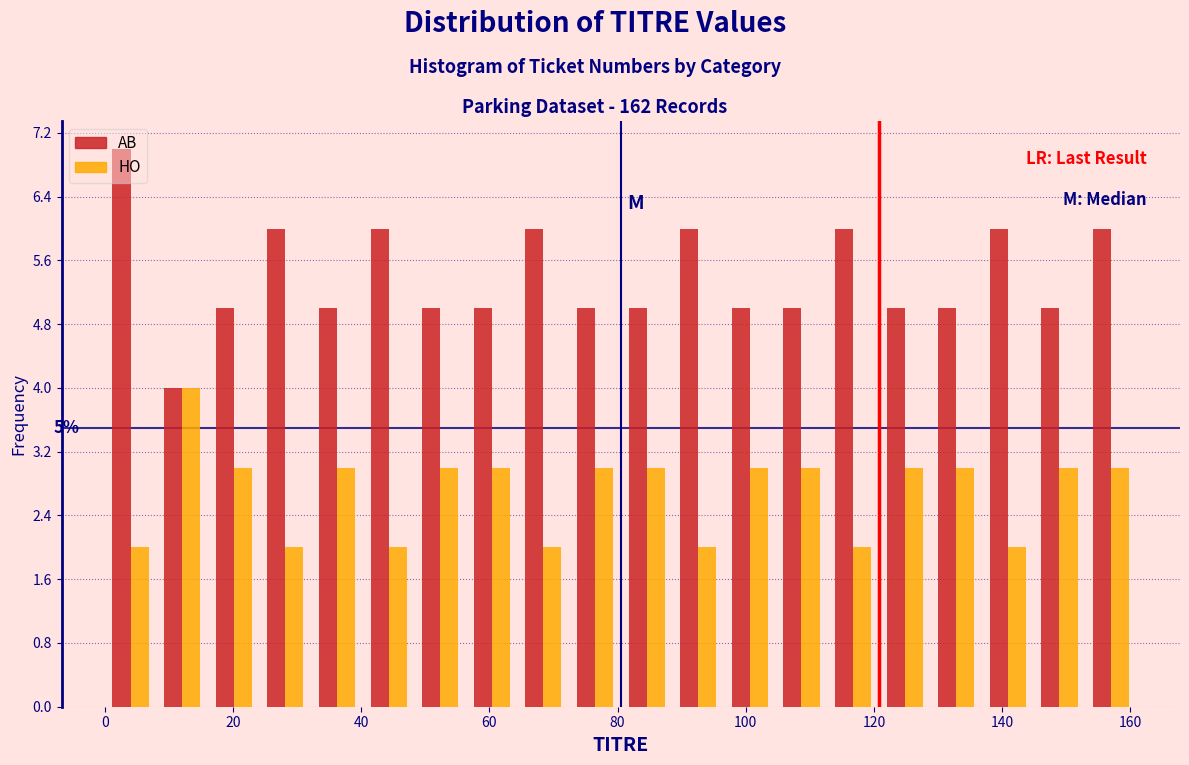

In the AB series, which range on the x-axis has the tallest bar?

0 to 8